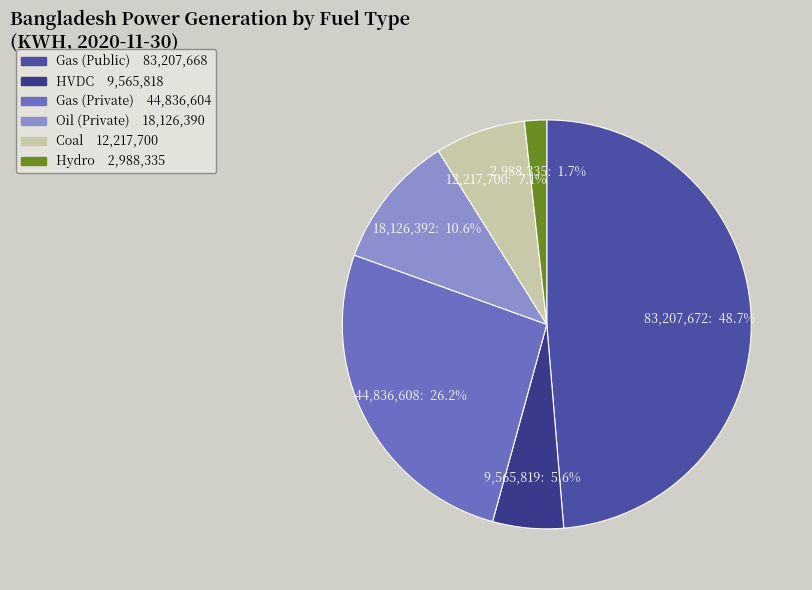

Is the sum of Coal and HVDC greater than half?

No